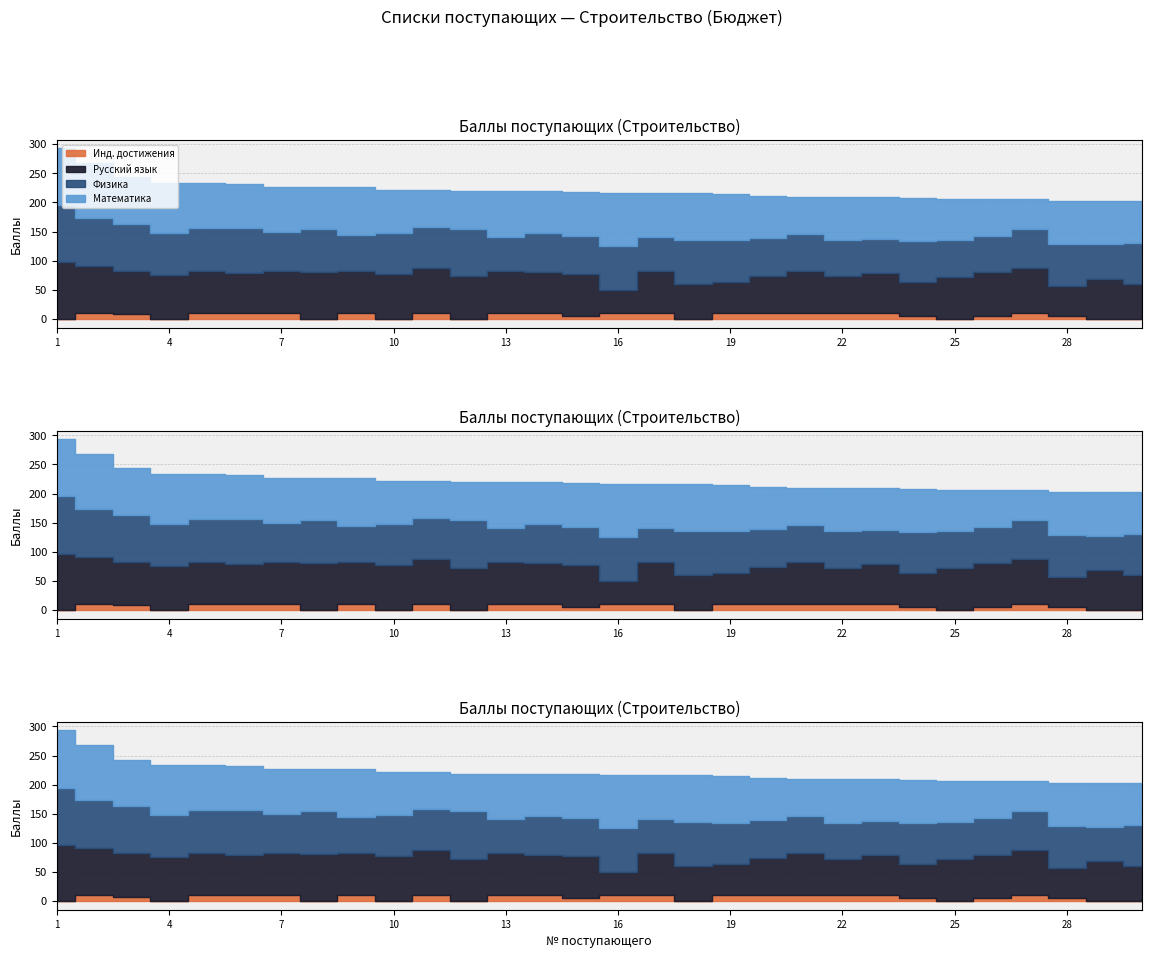

Where does the Русский язык series first go above 72?

1